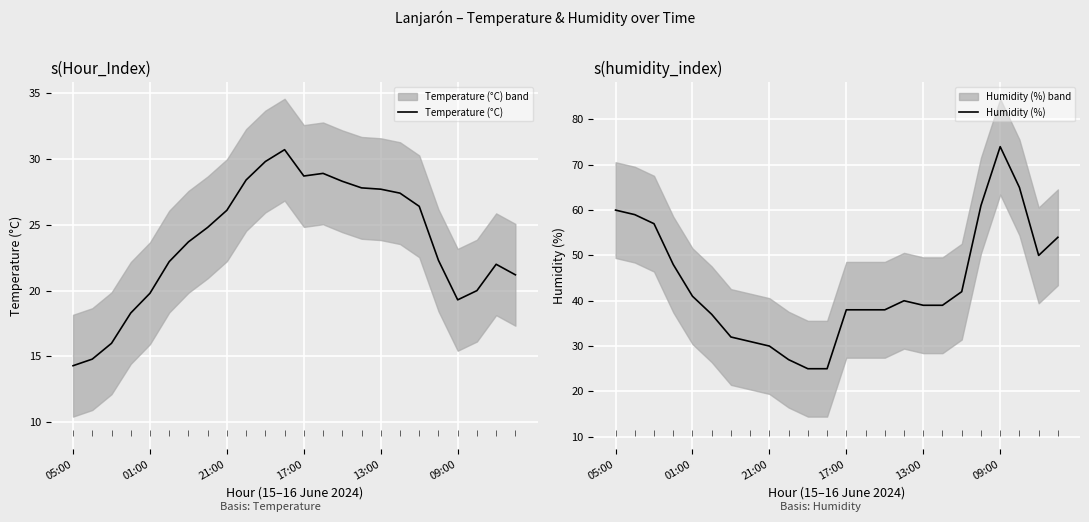

What is the minimum value for Humidity (%)?

25